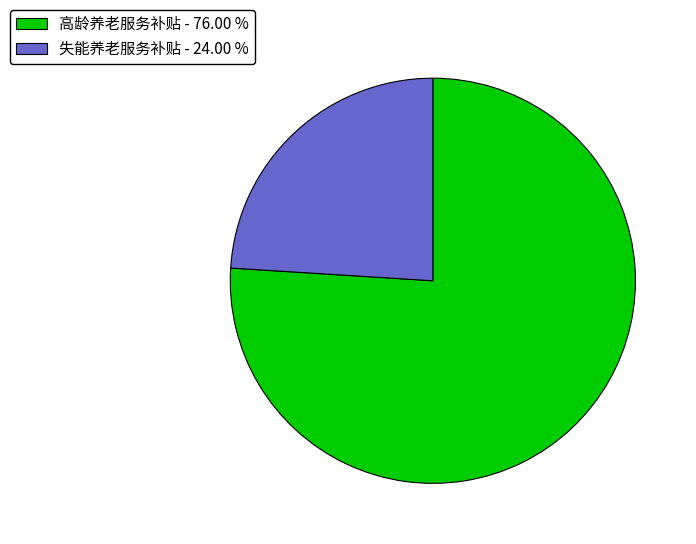

What is the smallest slice in the pie chart?

失能养老服务补贴